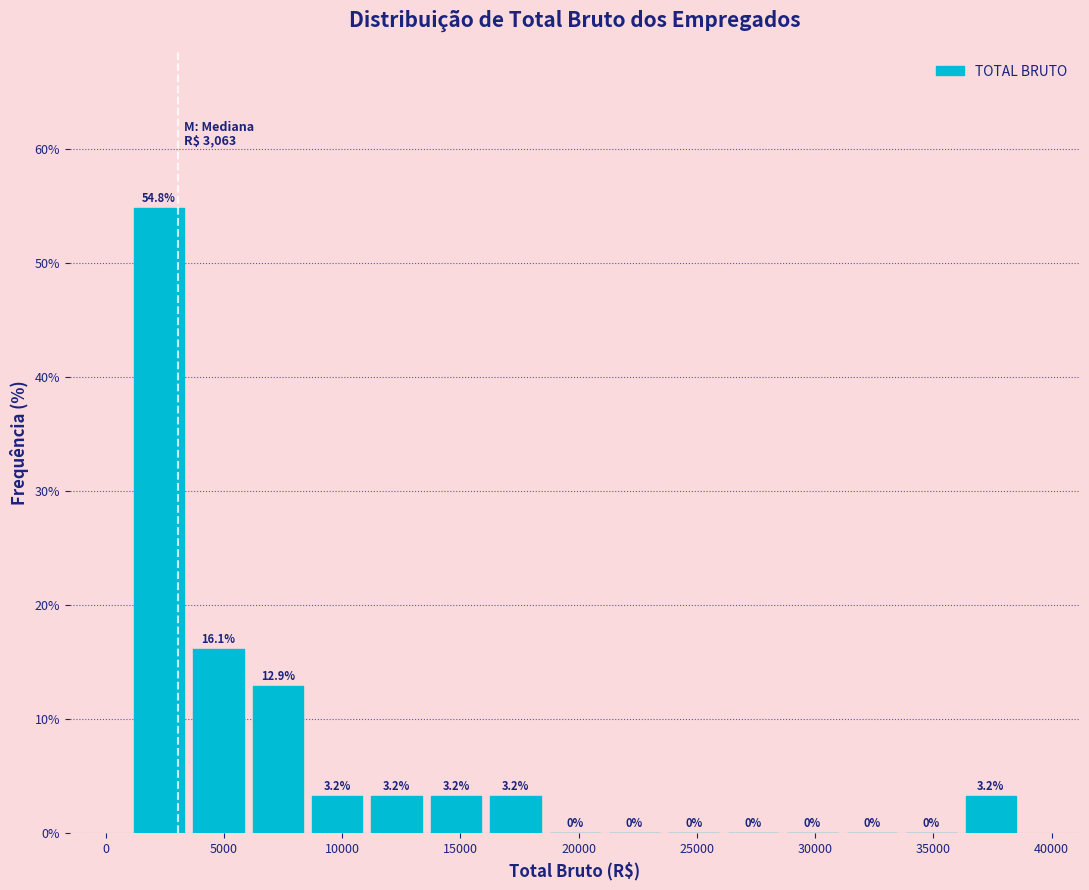

Over which range of the x-axis is the bar tallest?

1000 to 3500